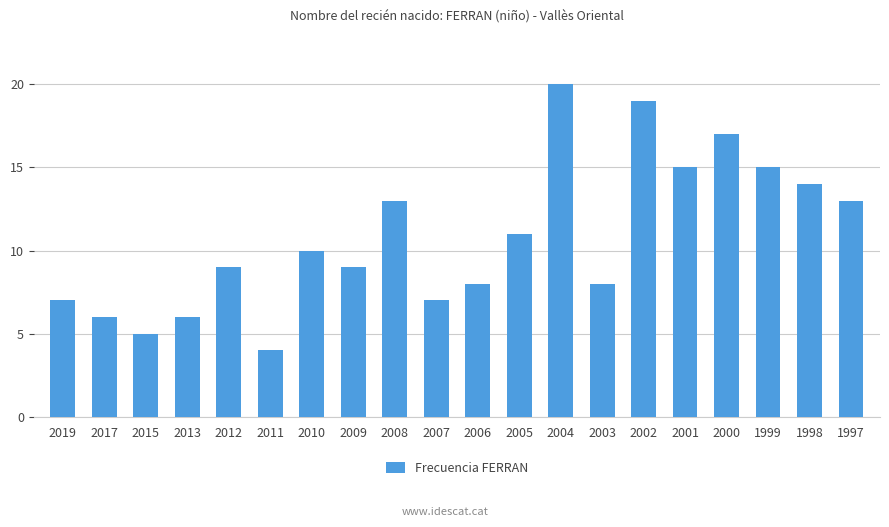

Between 2001 and 2017, which is larger?

2001